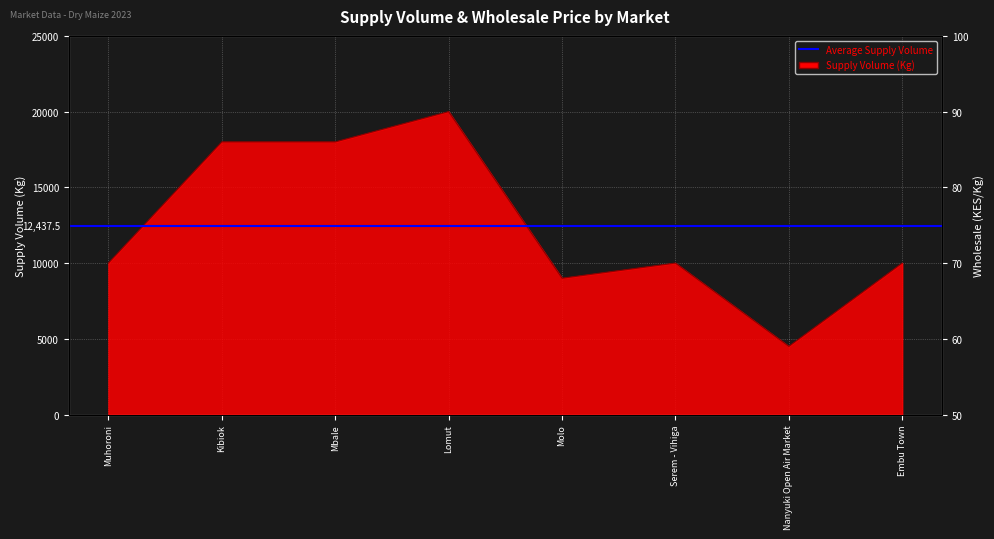

Where does the data first go above 10000?

Kibiok